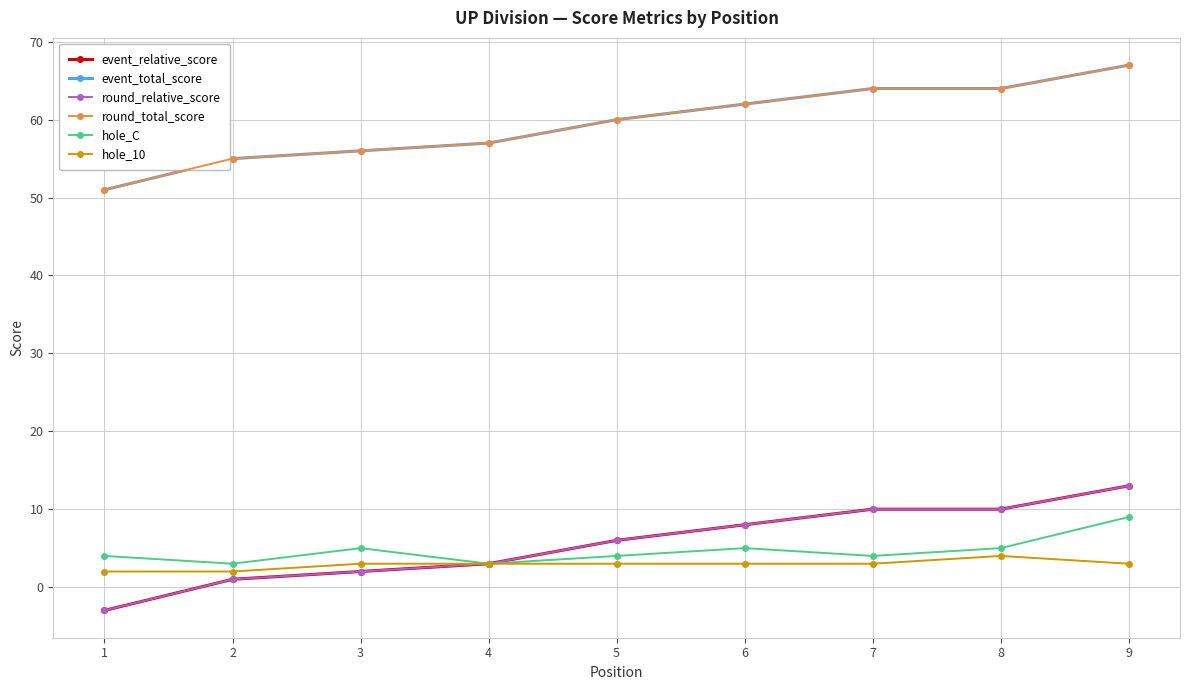

True or false: hole_C and event_relative_score cross at least once.

False